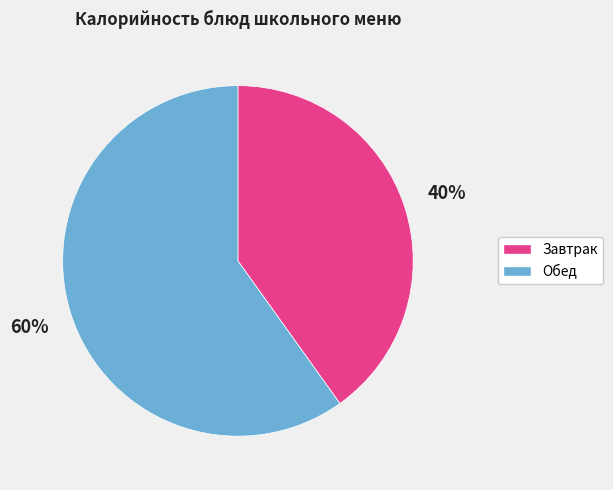

To the nearest percent, what is the difference between the largest and smallest slice percentages?

20%